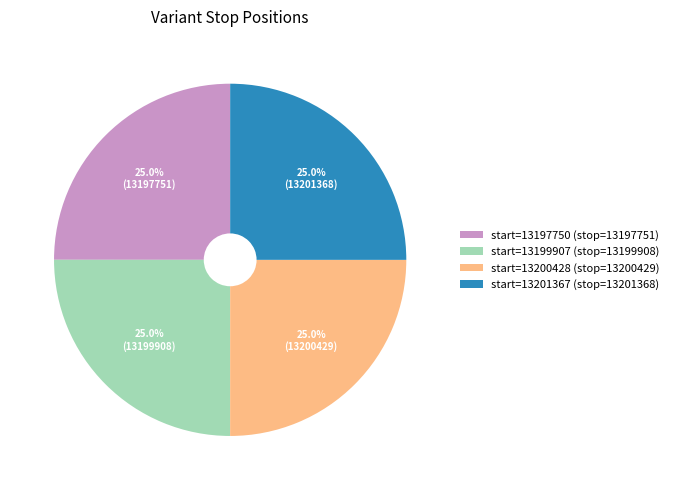

Combined, what portion of the pie is start=13201367 (stop=13201368) and start=13197750 (stop=13197751)?

50.0%